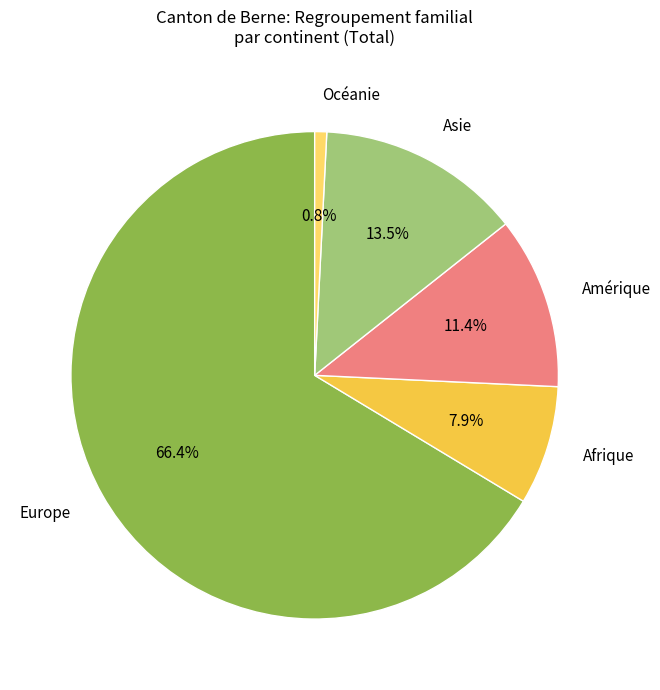

Between Amérique and Europe, which is larger?

Europe